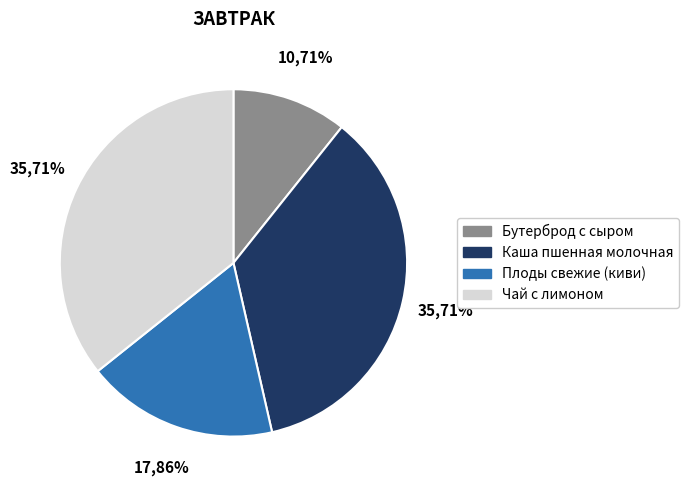

To the nearest percent, what is the combined percentage of Чай с лимоном and Каша пшенная молочная?

71%